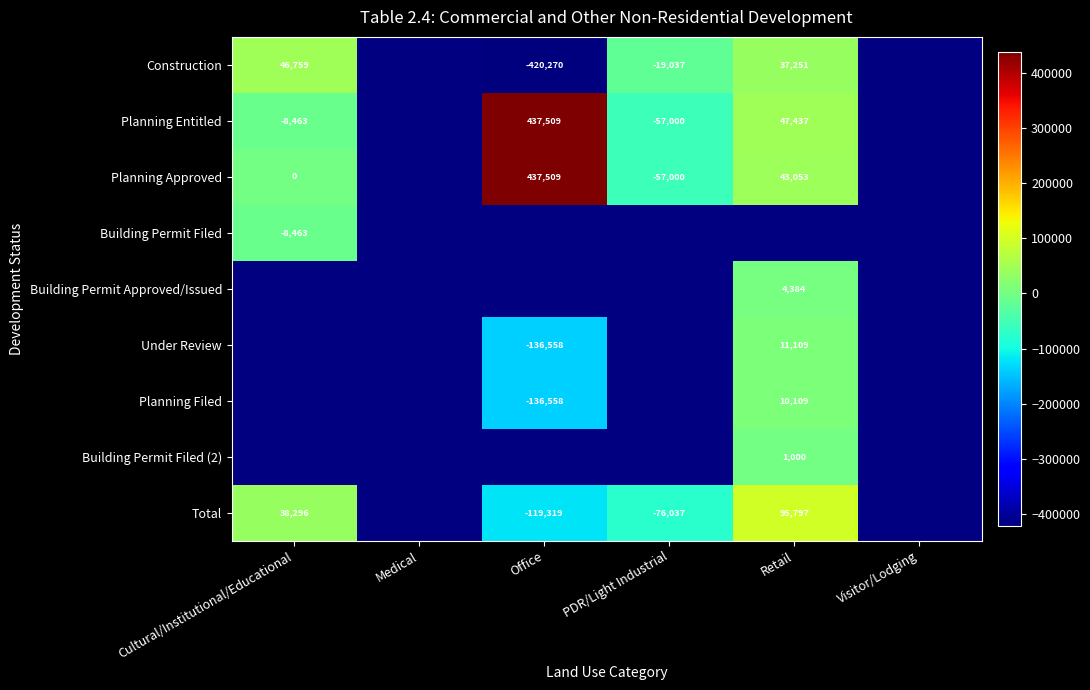

At how many categories does at least one series exceed -281519?

4